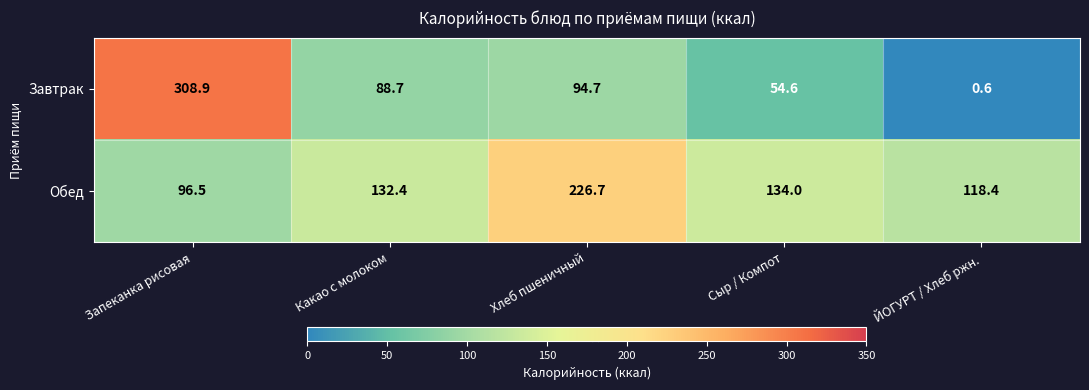

Reading left to right, extract all data points from this chart.

Завтрак: 308.9	88.7	94.7	54.6	0.6
Обед: 96.5	132.4	226.7	134.0	118.4